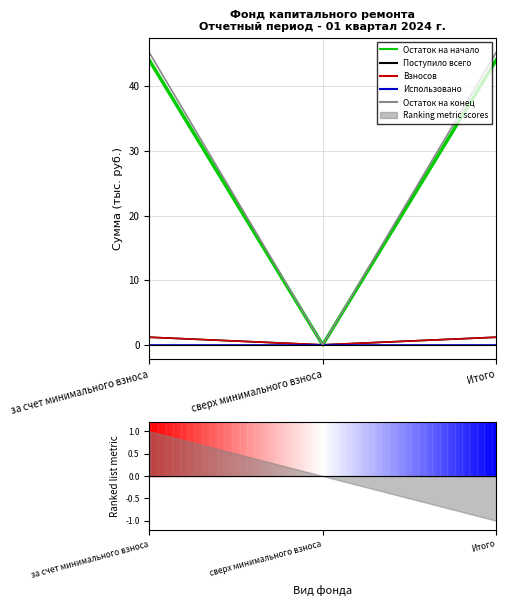

Between за счет минимального взноса and сверх минимального взноса, which series saw the biggest shift?

Остаток на конец